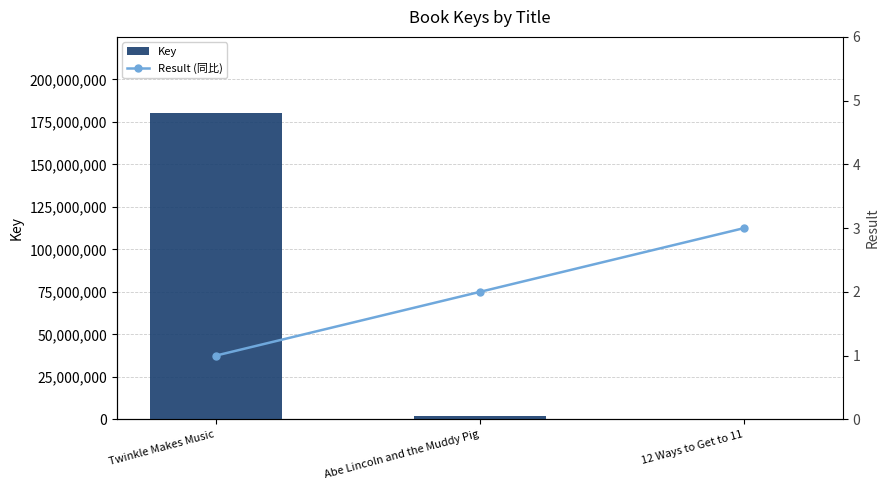

Reading right to left, extract all data points from this chart.

Key: 325862	1851464	179986475
Result (同比): 3	2	1